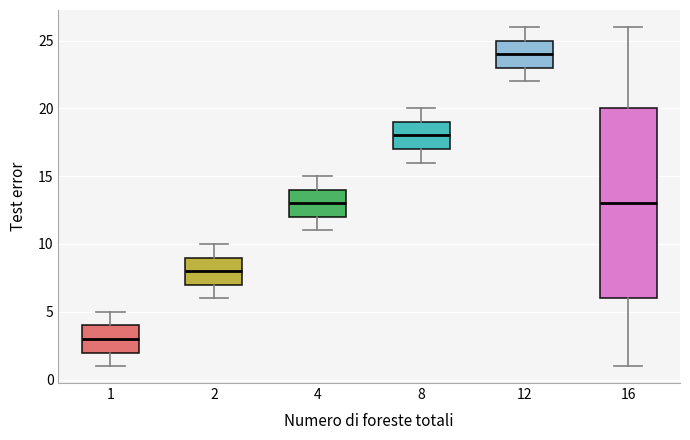

Which box's median line is the highest?

12